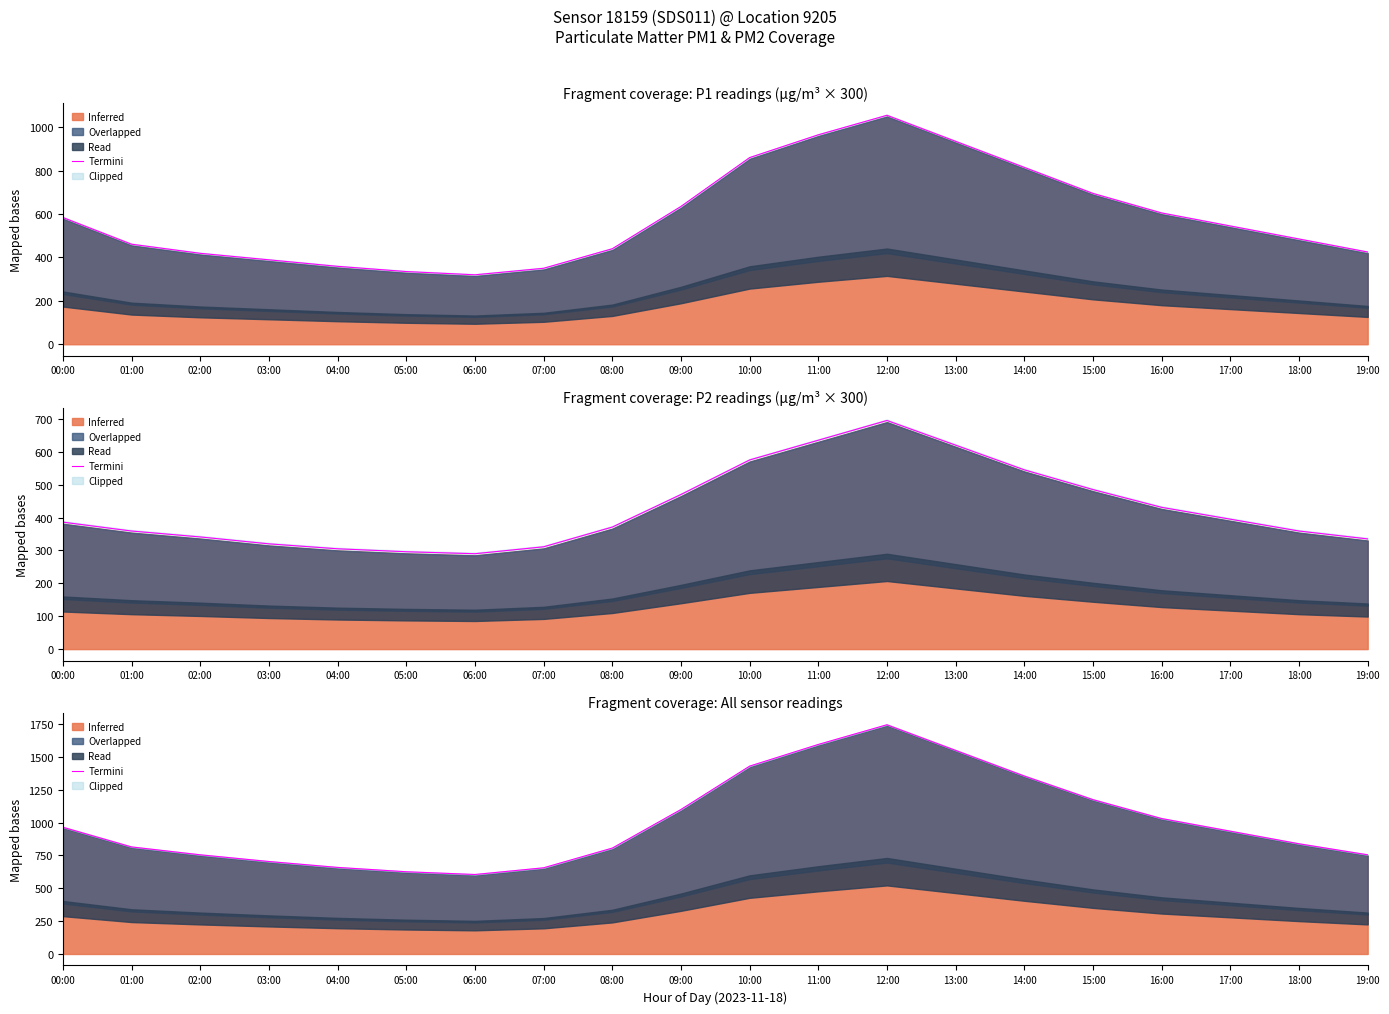

Reading left to right, transcribe all the data shown in this chart.

965	815	755	704	659	626	605	656	806	1100	1430	1595	1745	1550	1355	1175	1031	935	839	755